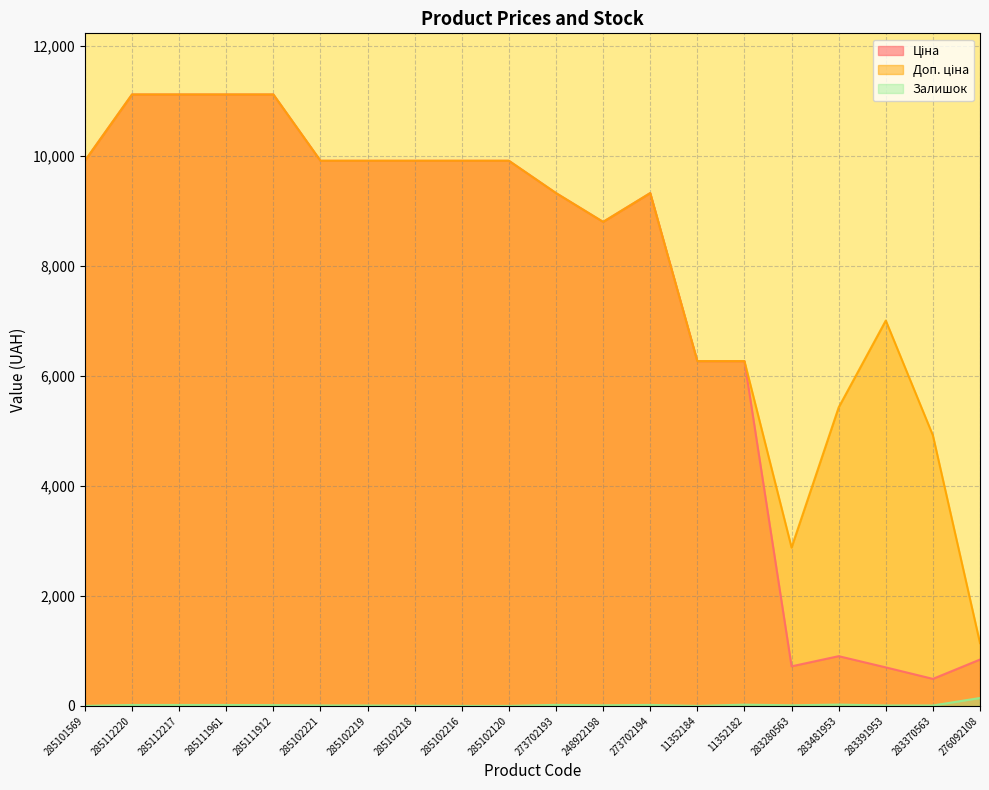

What is the difference between the maximum and minimum values in the Доп. ціна series?

9971.5